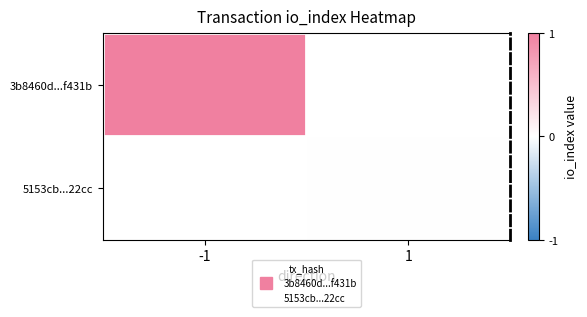

Which series has the widest spread of values?

3b8460d...f431b